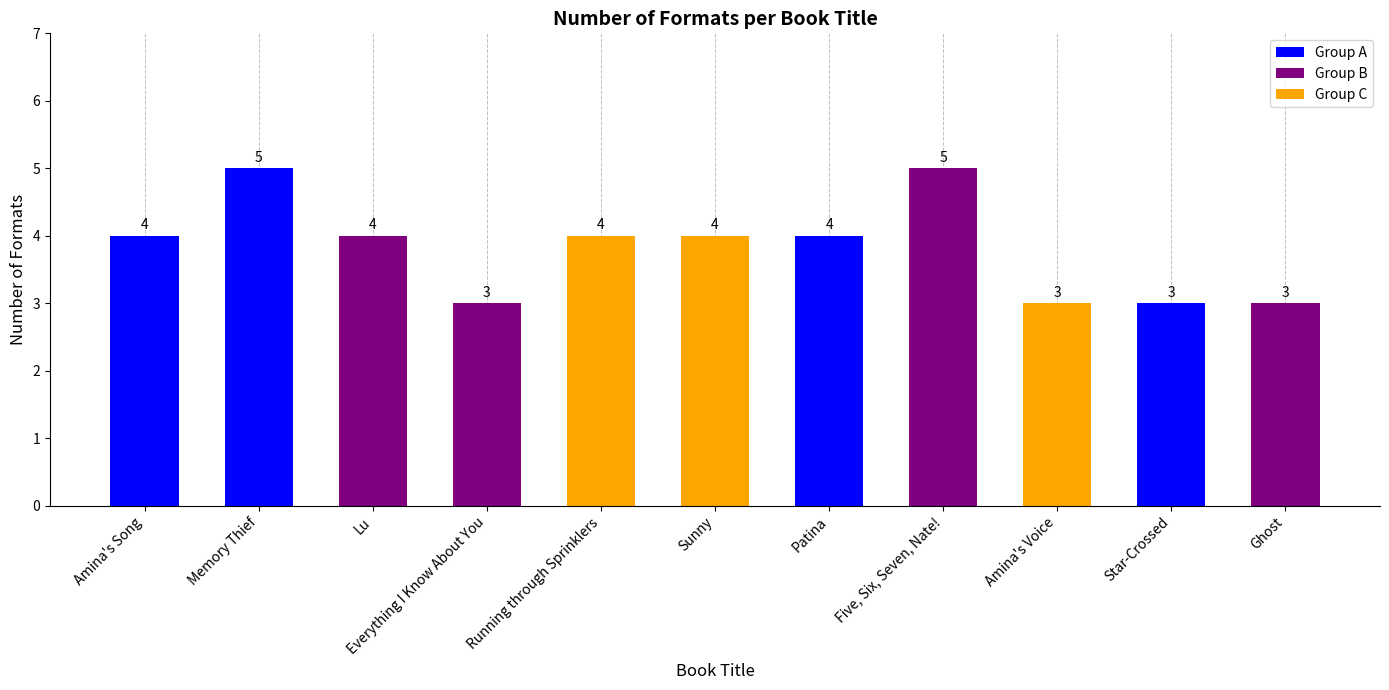

Are the bars horizontal?

No